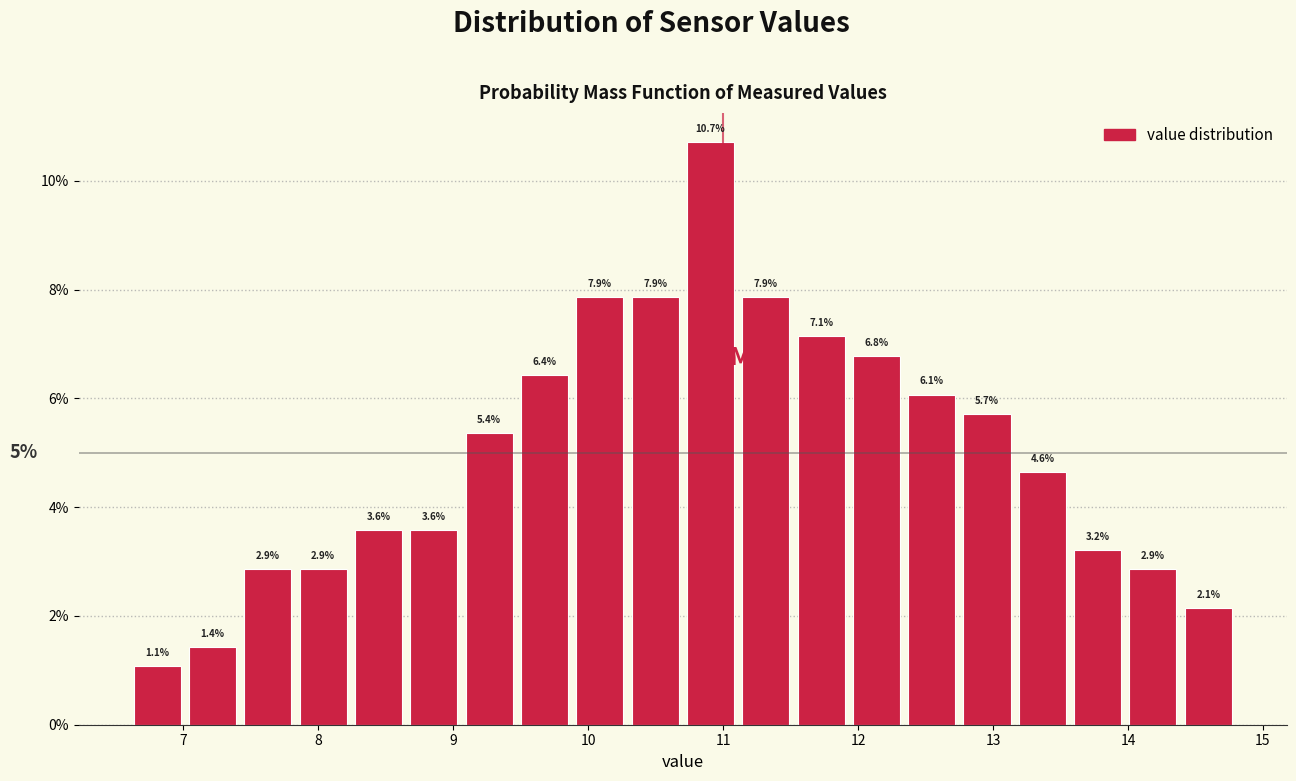

Reading left to right, transcribe this chart: for each bar, give the range it covers on the x-axis and its height. The bar edges are not printed on the chart, so give them approximately, as read against the axis.

6.60 to 7.01: 1.1
7.01 to 7.42: 1.4
7.42 to 7.83: 2.9
7.83 to 8.24: 2.9
8.24 to 8.65: 3.6
8.65 to 9.06: 3.6
9.06 to 9.47: 5.4
9.47 to 9.88: 6.4
9.88 to 10.29: 7.9
10.29 to 10.70: 7.9
10.70 to 11.11: 10.7
11.11 to 11.52: 7.9
11.52 to 11.93: 7.1
11.93 to 12.34: 6.8
12.34 to 12.75: 6.1
12.75 to 13.16: 5.7
13.16 to 13.57: 4.6
13.57 to 13.98: 3.2
13.98 to 14.39: 2.9
14.39 to 14.80: 2.1